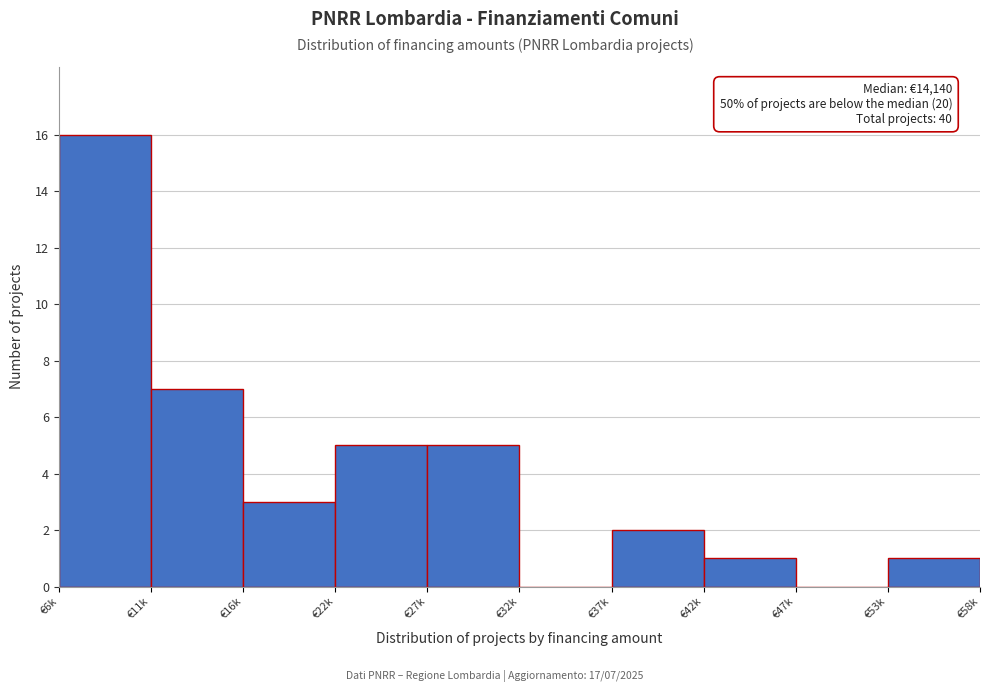

Reading left to right, extract all data points from this chart.

€6k=16	€11k=7	€16k=3	€22k=5	€27k=5	€32k=0	€37k=2	€42k=1	€47k=0	€53k=1